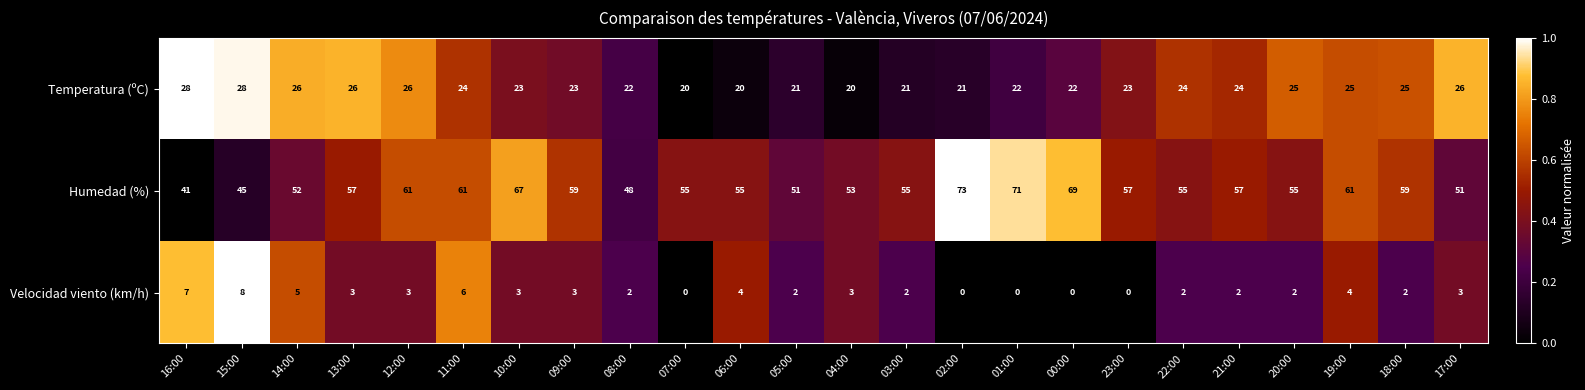

Is it true that Velocidad viento (km/h) equals 2 at 05:00?

True